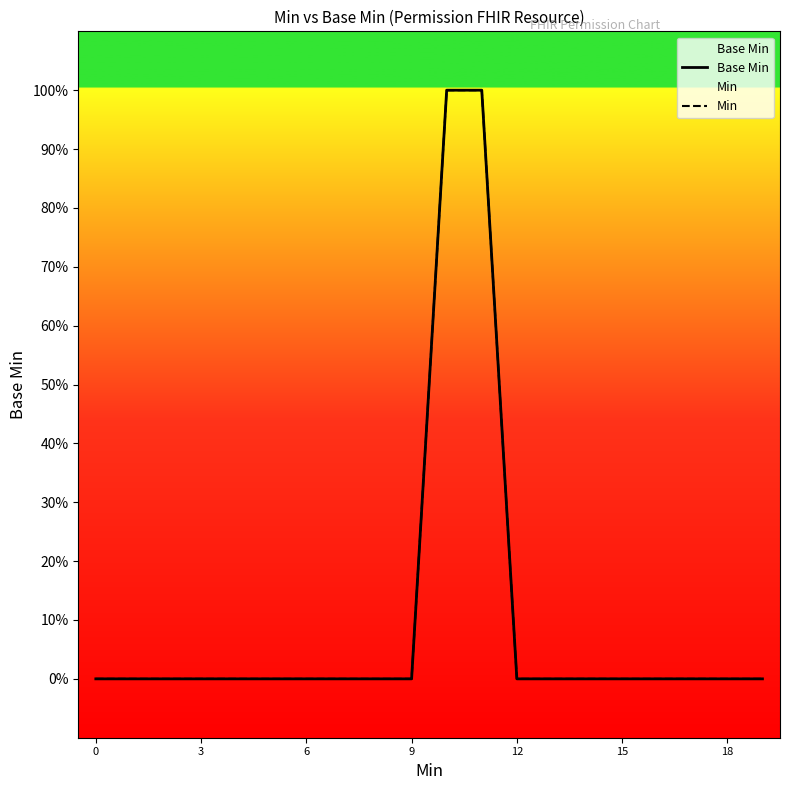

Does the chart display data point markers on the line(s)?

No